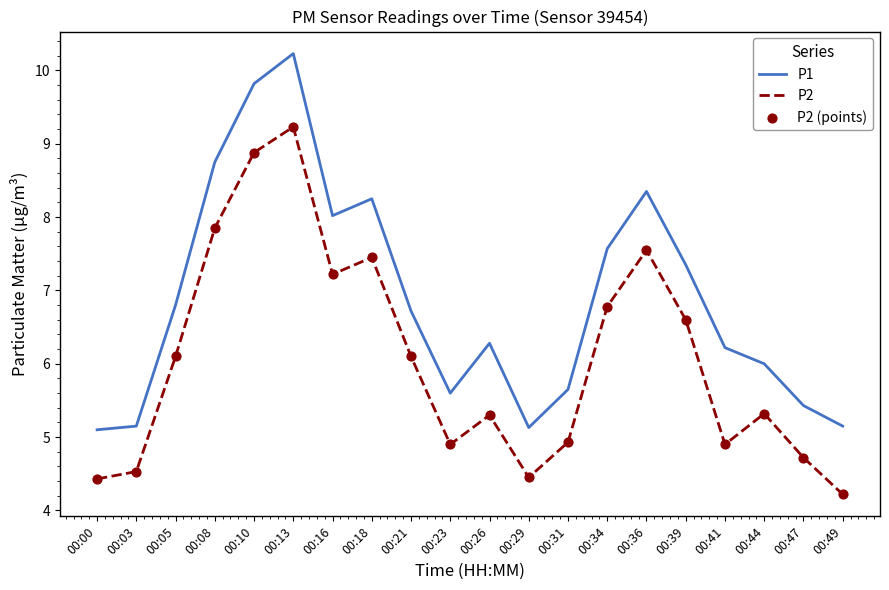

True or false: P2 has a value of 4.7 at 00:47.

True